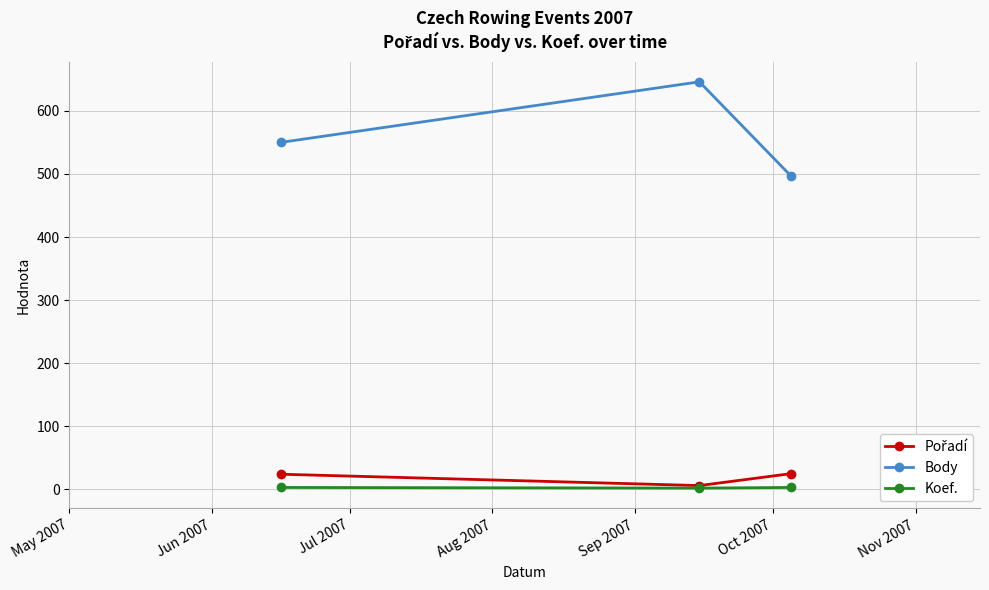

What is the value of the Body point at the 3rd from the left?

496